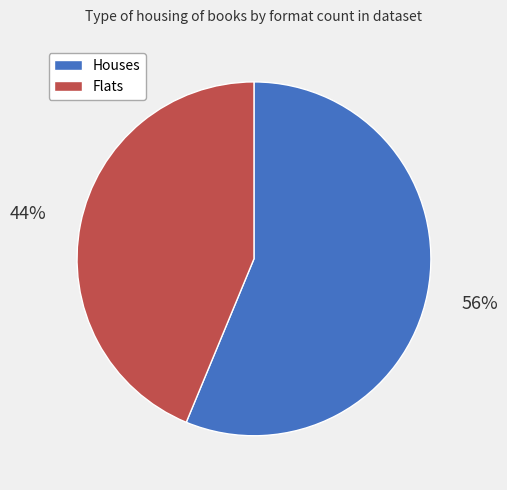

Does any single category account for the majority?

Yes